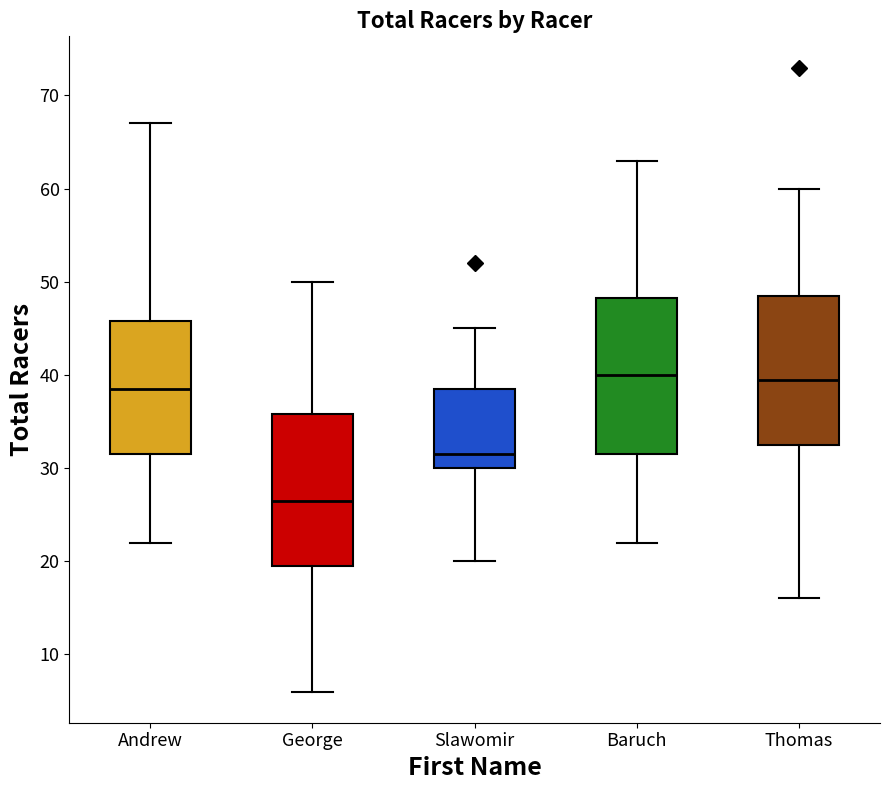

Reading left to right, read every box against the y-axis: the position of its median line, the range the box covers, and the ends of its whiskers. The values are not printed on the chart, so give them approximately, as read against the axis.

Andrew: median 39, box 32 to 46, whiskers 22 to 67
George: median 27, box 20 to 36, whiskers 6 to 50
Slawomir: median 32, box 30 to 39, whiskers 20 to 45
Baruch: median 40, box 32 to 48, whiskers 22 to 63
Thomas: median 40, box 33 to 49, whiskers 16 to 60